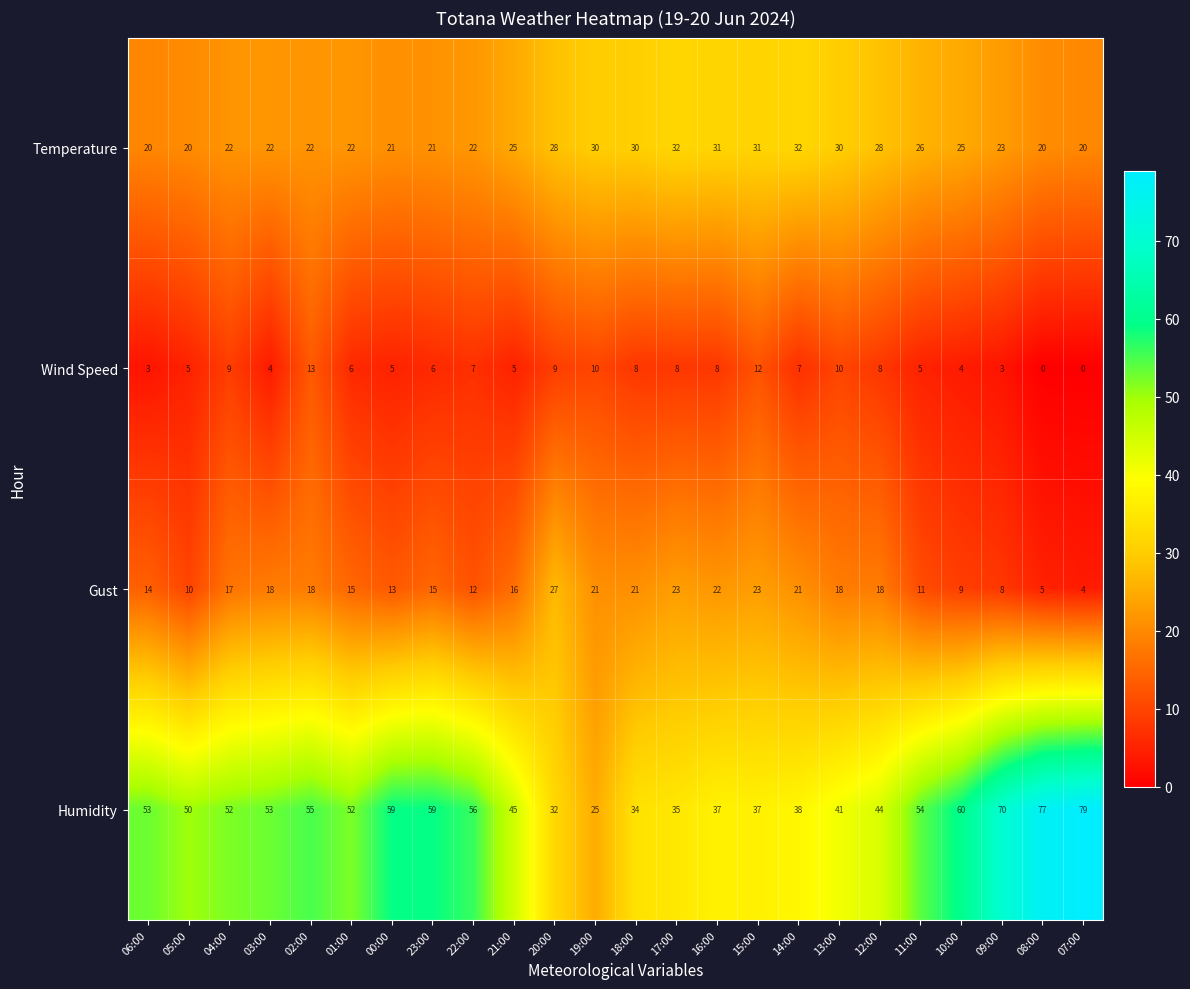

At 18:00, list the series in order from largest to smallest.

Humidity, Temperature, Gust, Wind Speed